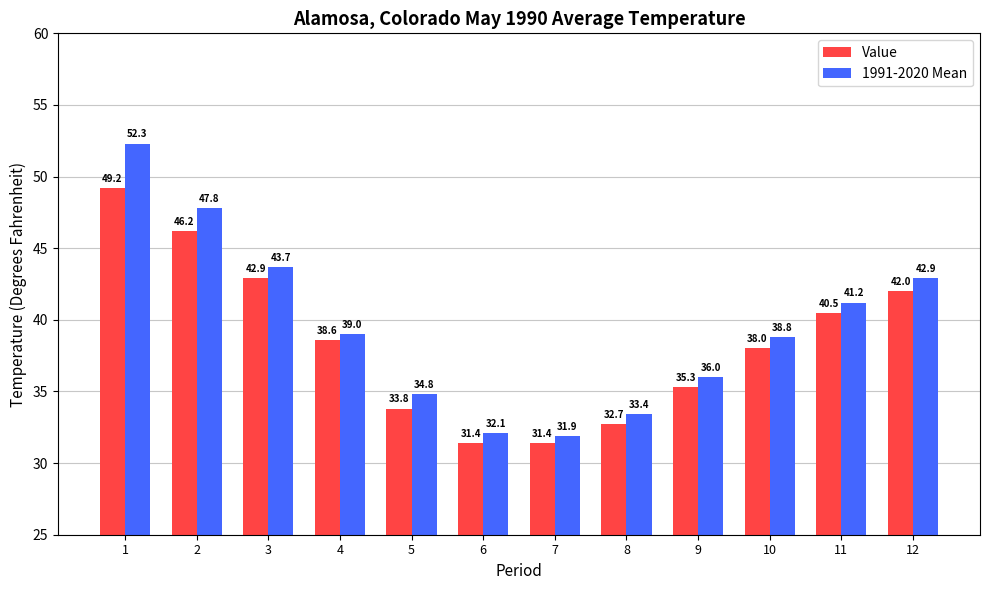

What is the smallest value displayed?

31.4